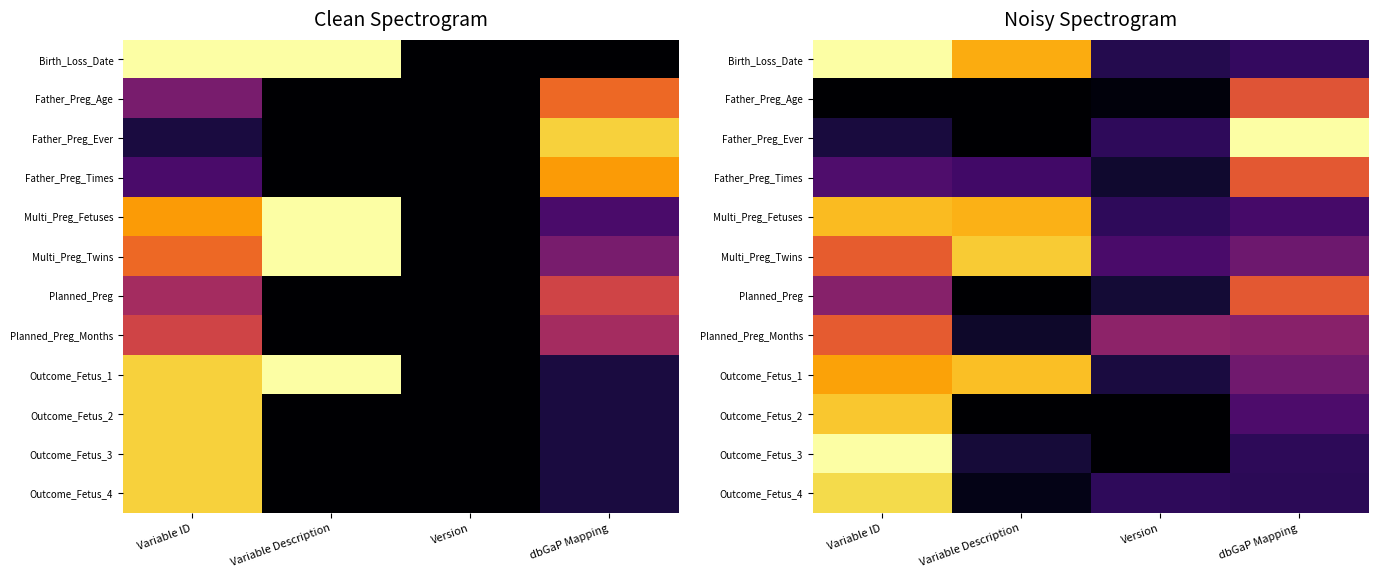

What is the average value of the Multi_Preg_Twins series?

0.5